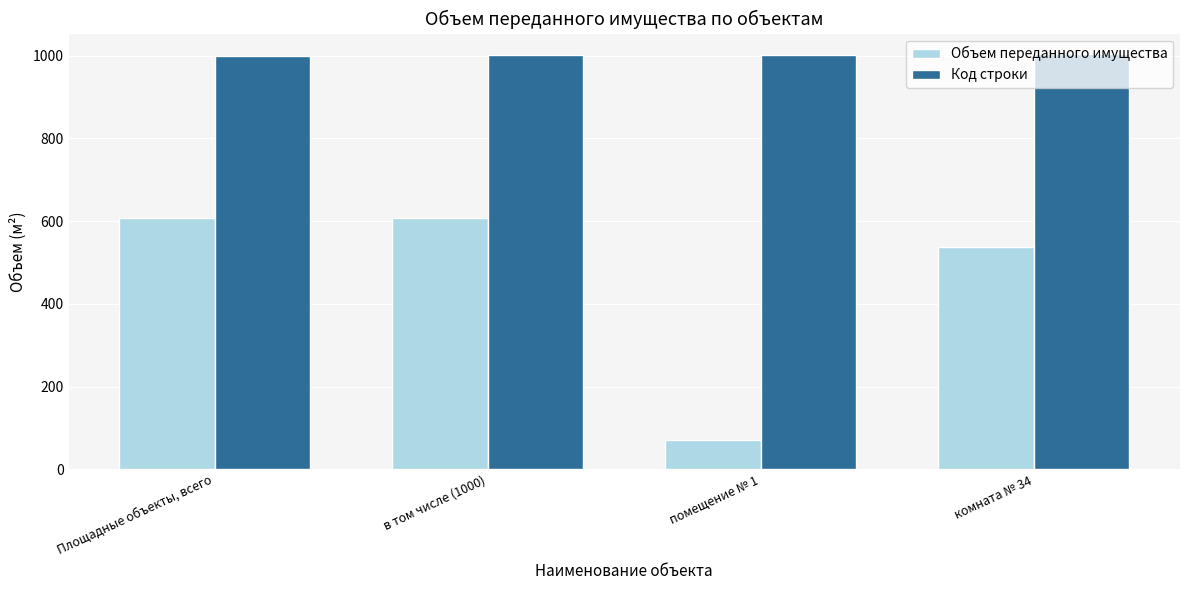

What is the label of the 4th bar from the left?

комната № 34